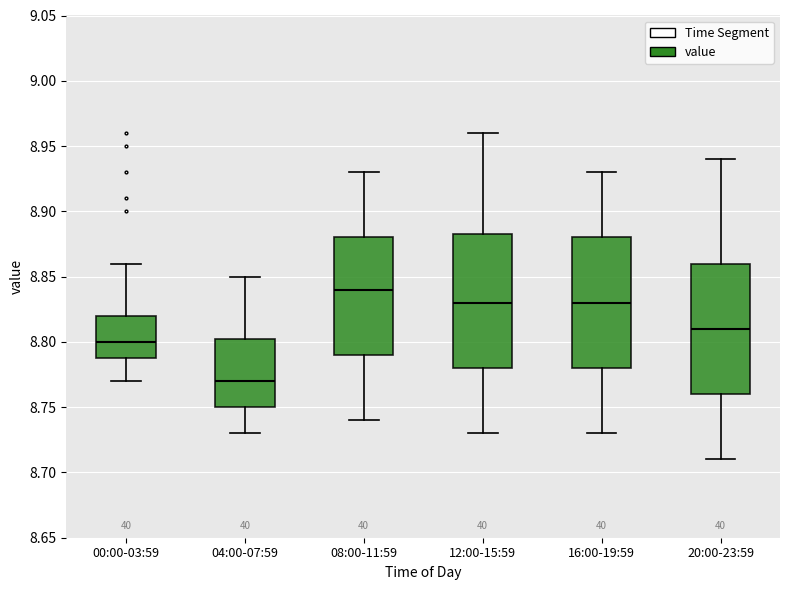

Which box's median line is the lowest?

04:00-07:59